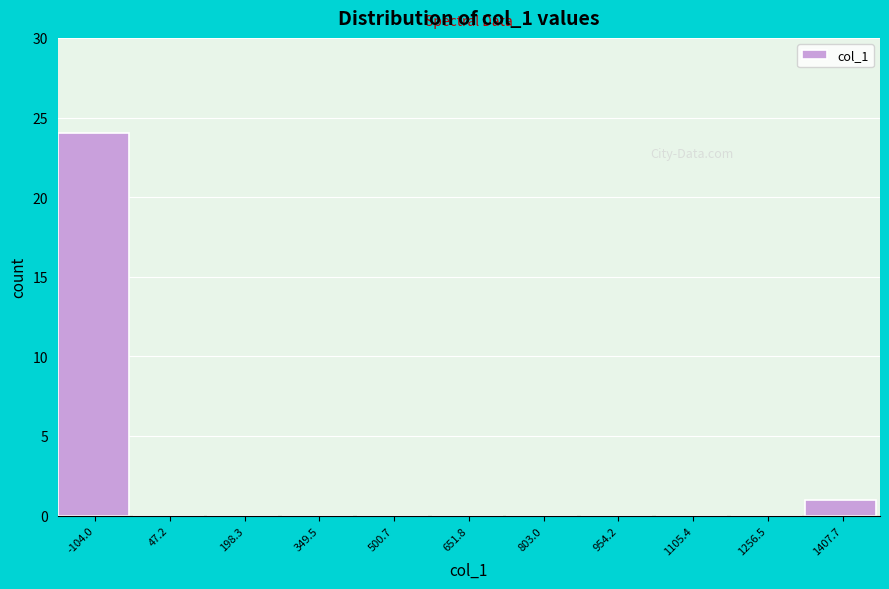

Reading left to right, extract all data points from this chart.

-104.0=24	47.2=0	198.3=0	349.5=0	500.7=0	651.8=0	803.0=0	954.2=0	1105.4=0	1256.5=0	1407.7=1